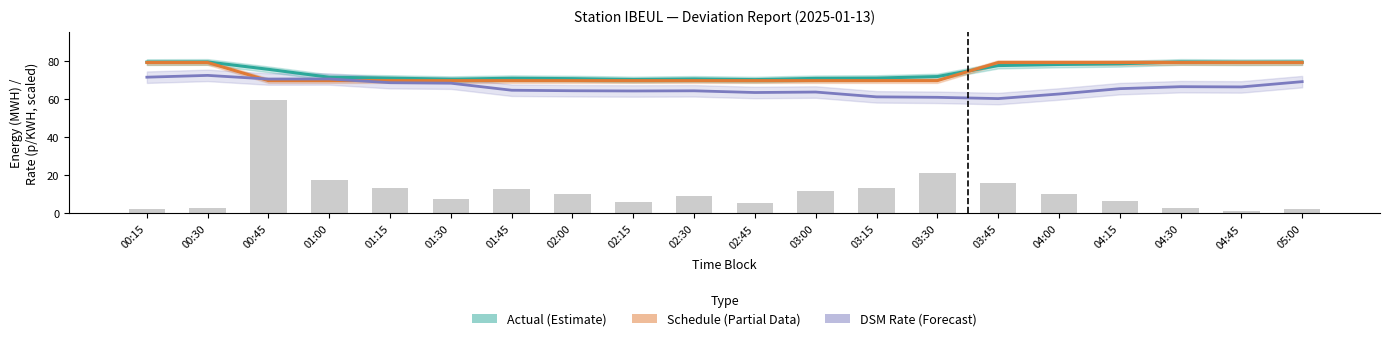

What is the total value across all series at 05:00?

227.1